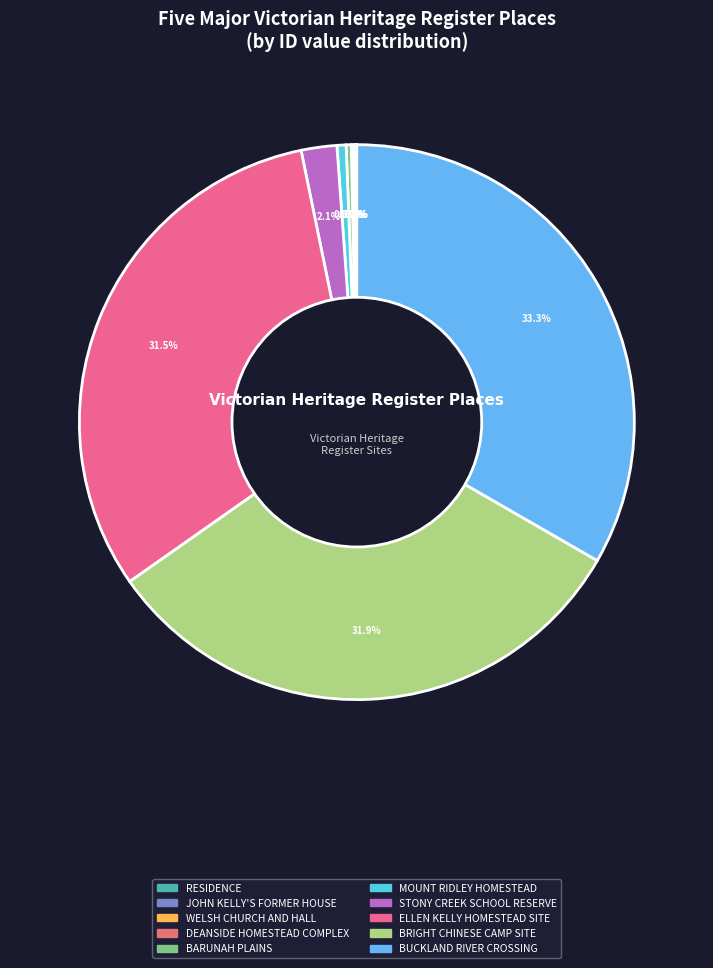

Count the number of slices in the pie.

10